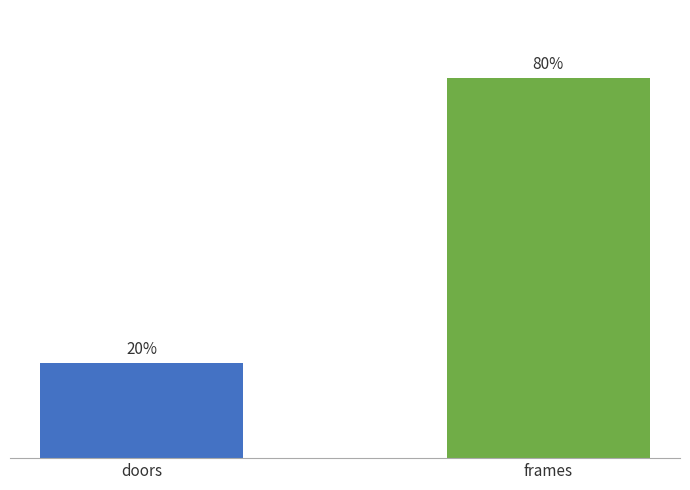

Are the bars horizontal?

No